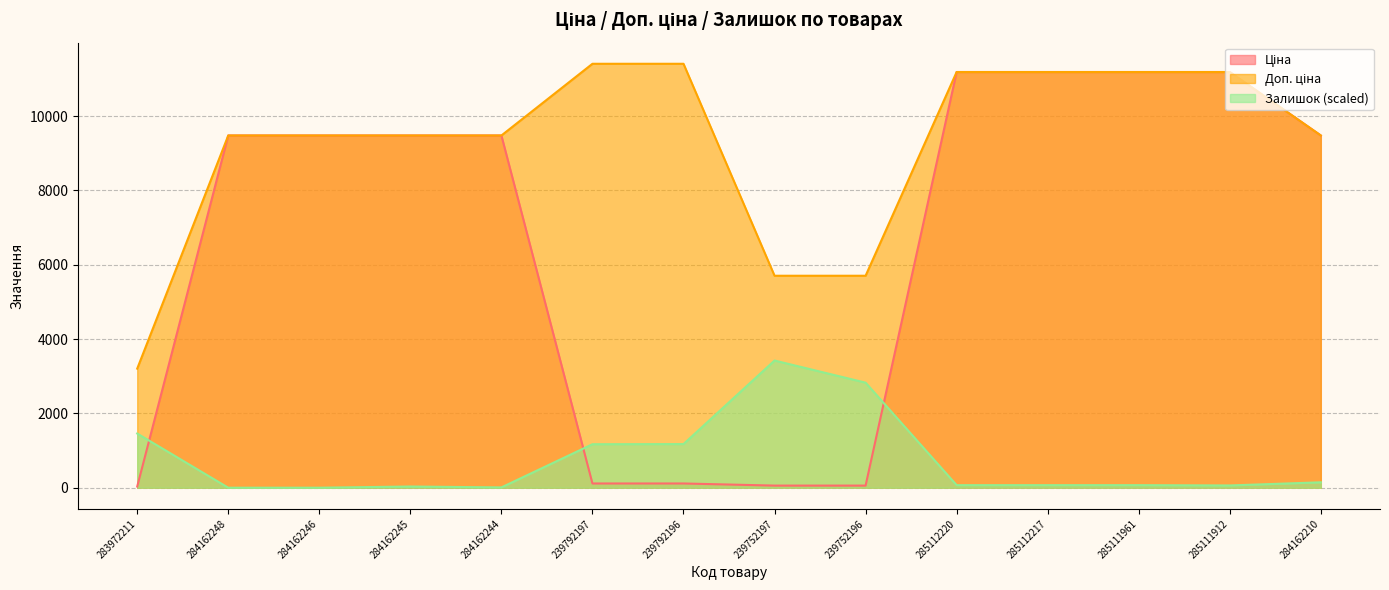

At which label does Ціна reach its minimum?

283972211